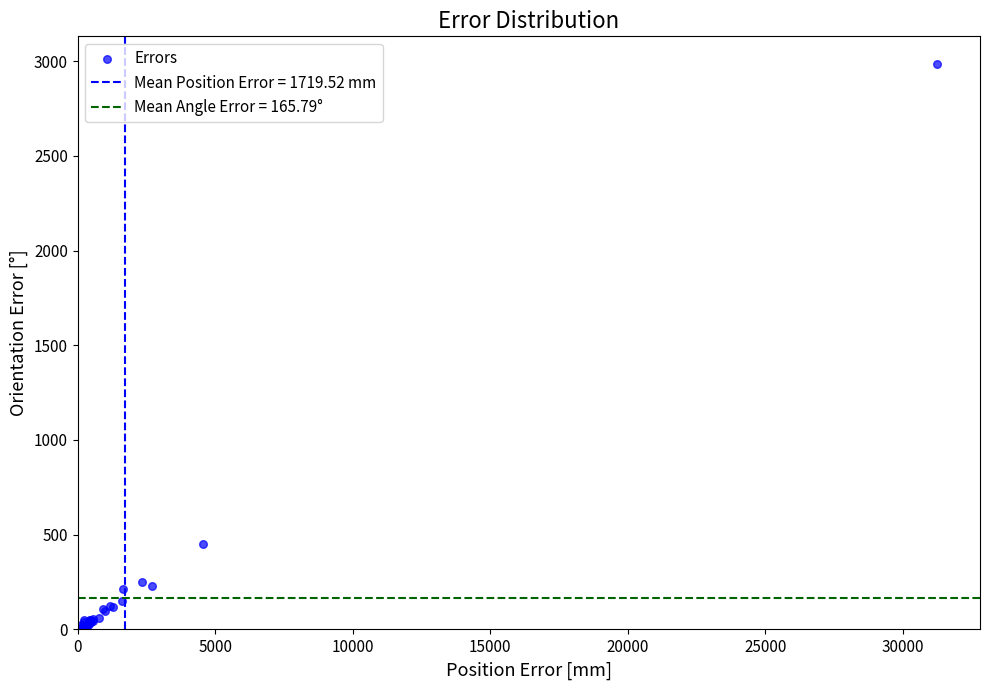

What Y value in the scatter plot is closest to 1496?

452